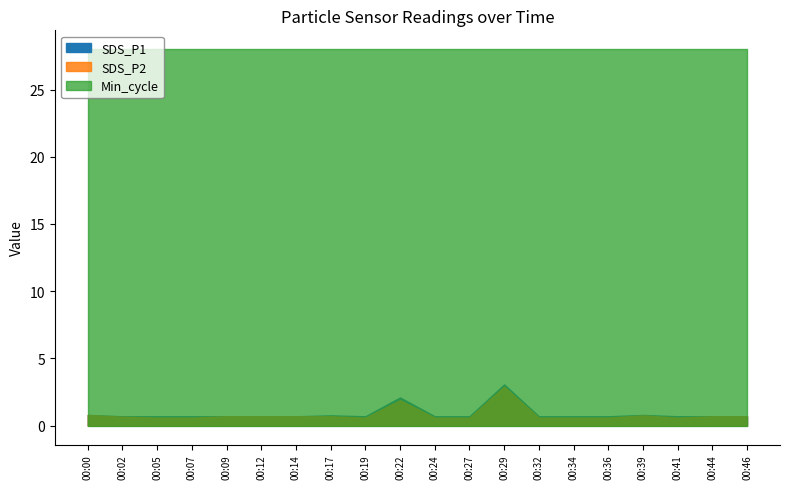

At 00:46, list the series in order from smallest to largest.

SDS_P1, SDS_P2, Min_cycle